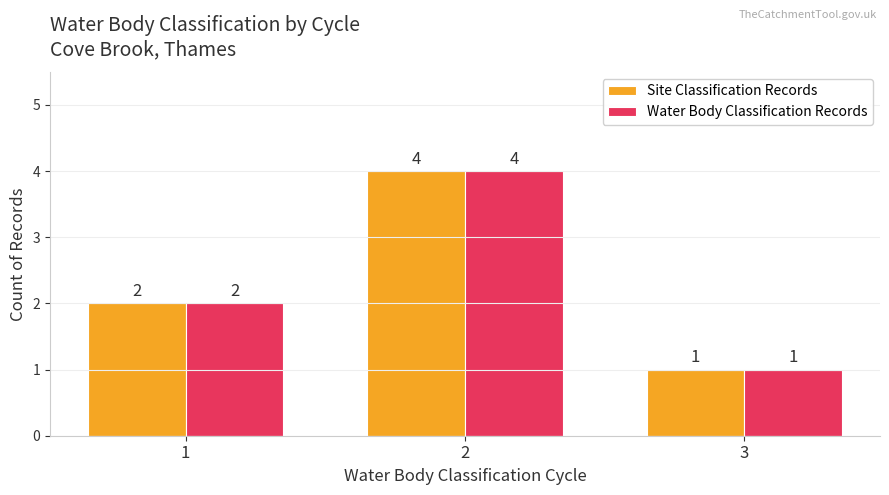

How many categories are shown in the chart?

3